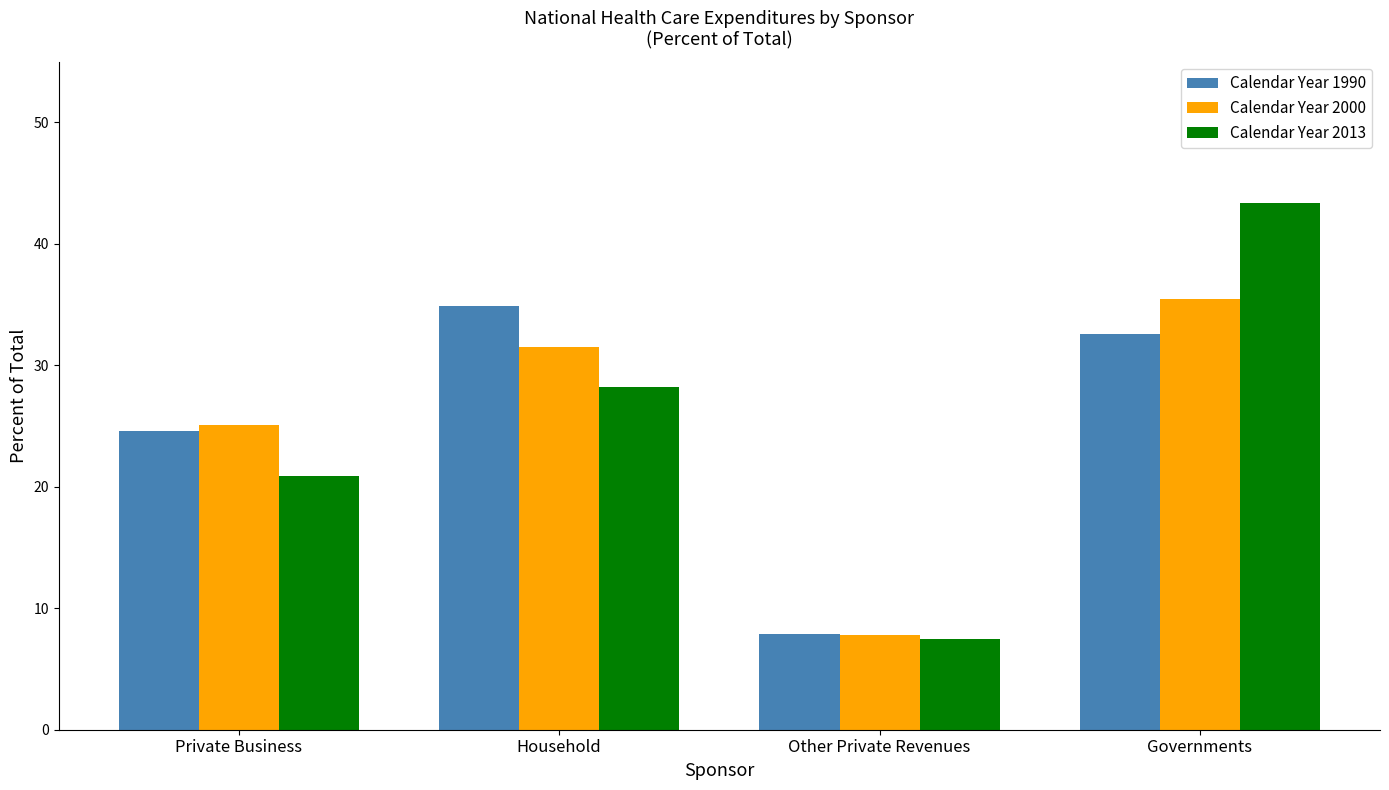

What are all the series names shown in the legend?

Calendar Year 1990, Calendar Year 2000, Calendar Year 2013